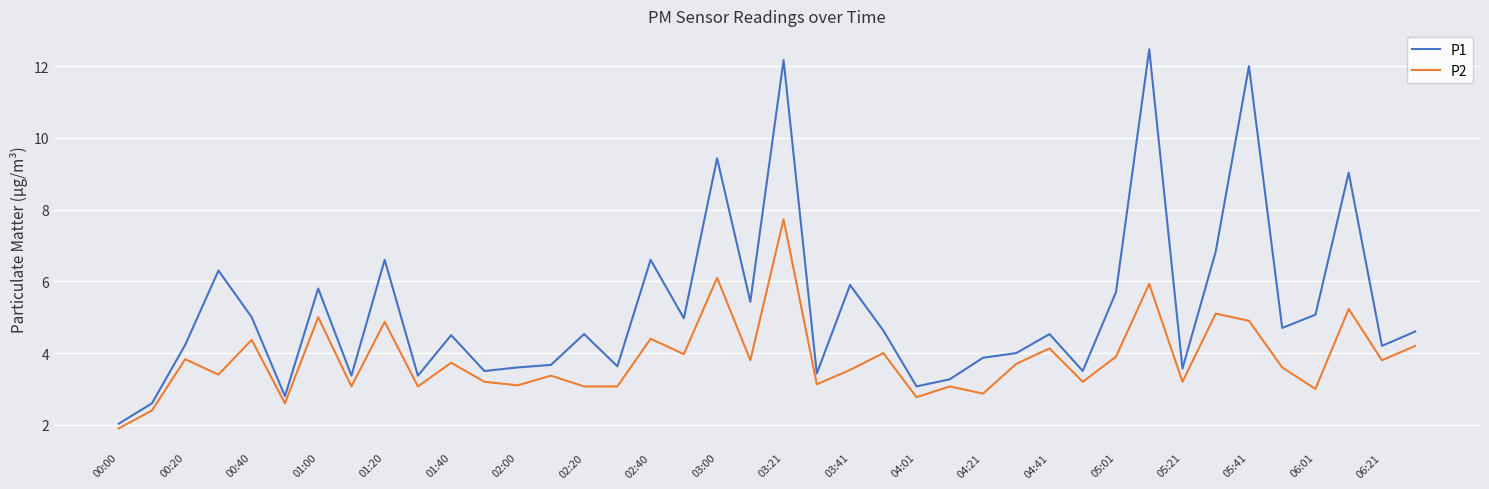

What is the minimum value shown in the chart?

1.9